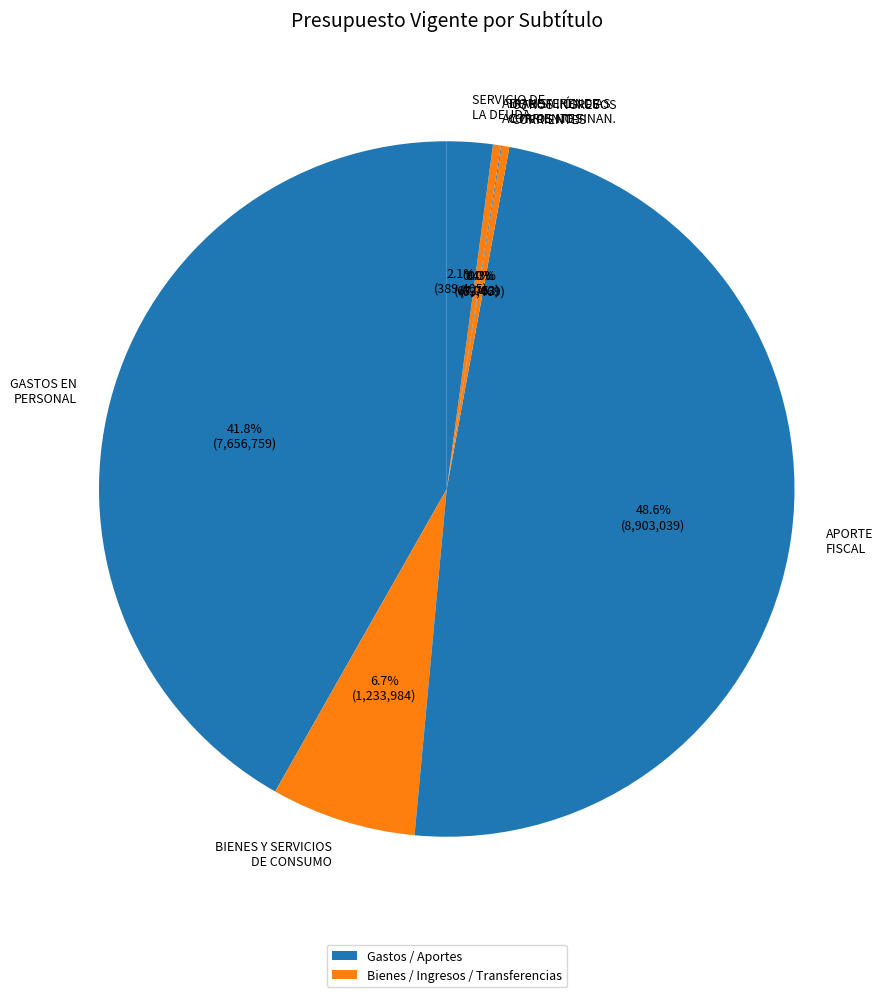

What portion of the pie excludes OTROS INGRESOS CORRIENTES?

99.7%